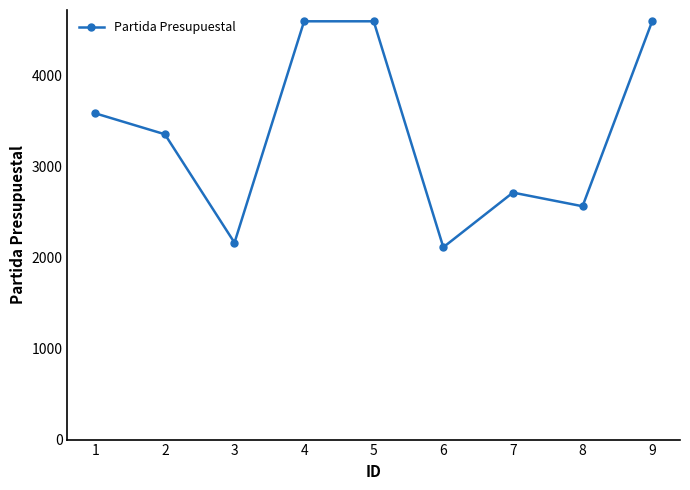

How many interior local valleys (lower than both neighbors) does the data have?

3